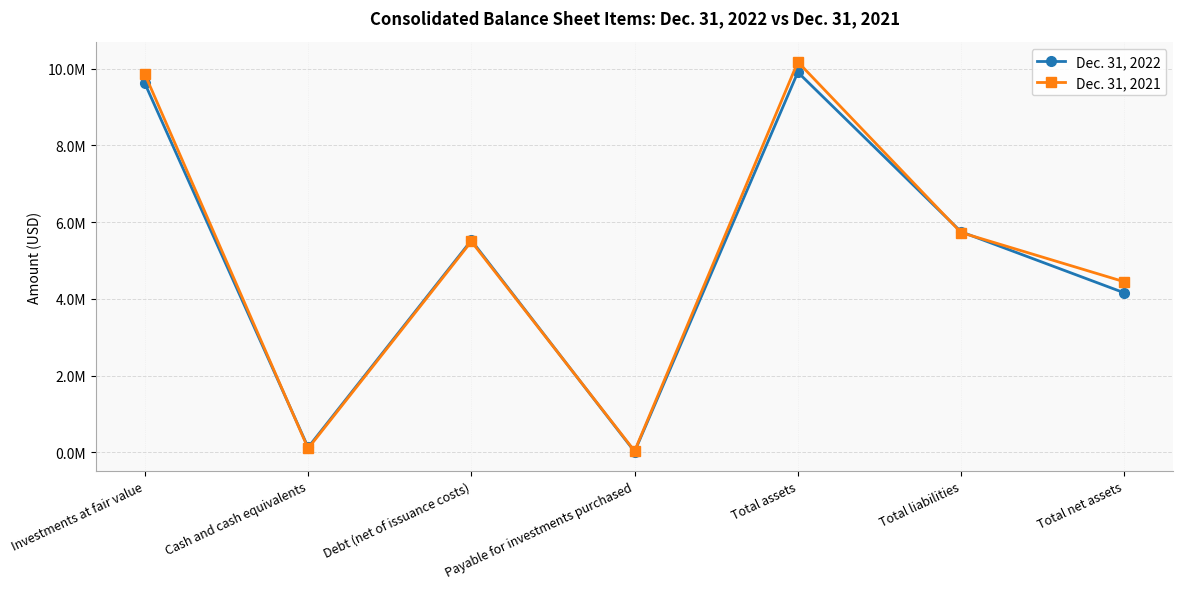

What is the value of the Dec. 31, 2021 point at the 2nd from the left?

102879